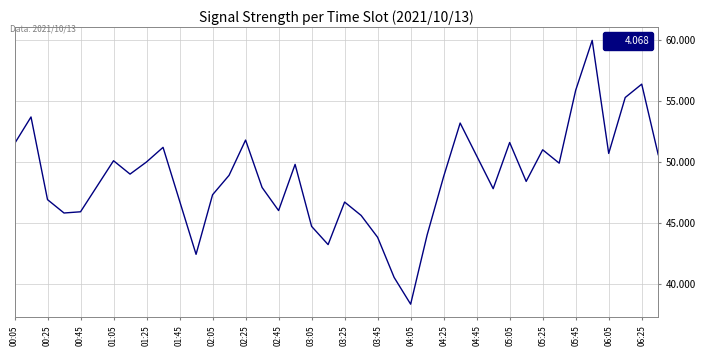

What is the minimum value shown in the chart?

38.3